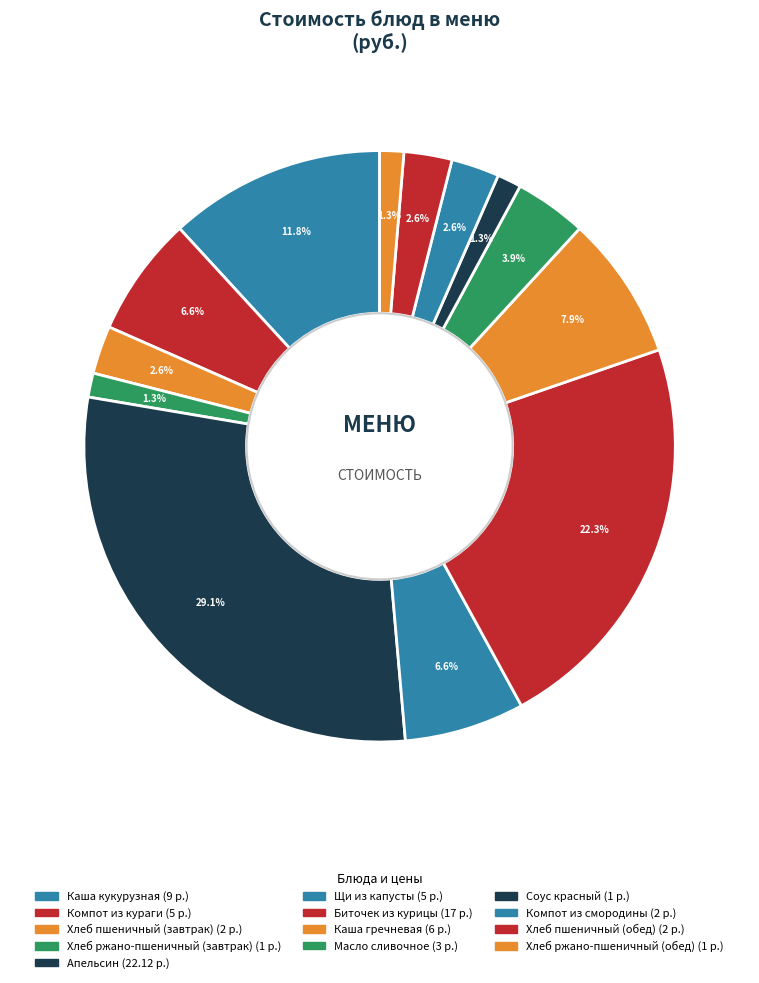

What is the change in value from Биточек из курицы to Соус красный?

-16.0